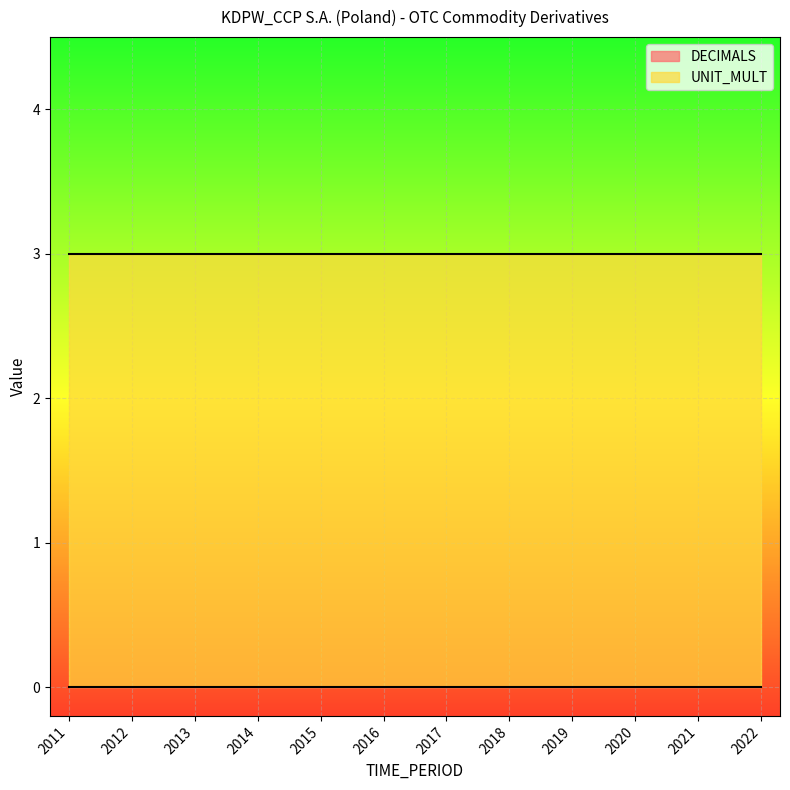

At which label is DECIMALS closest to 0?

2011